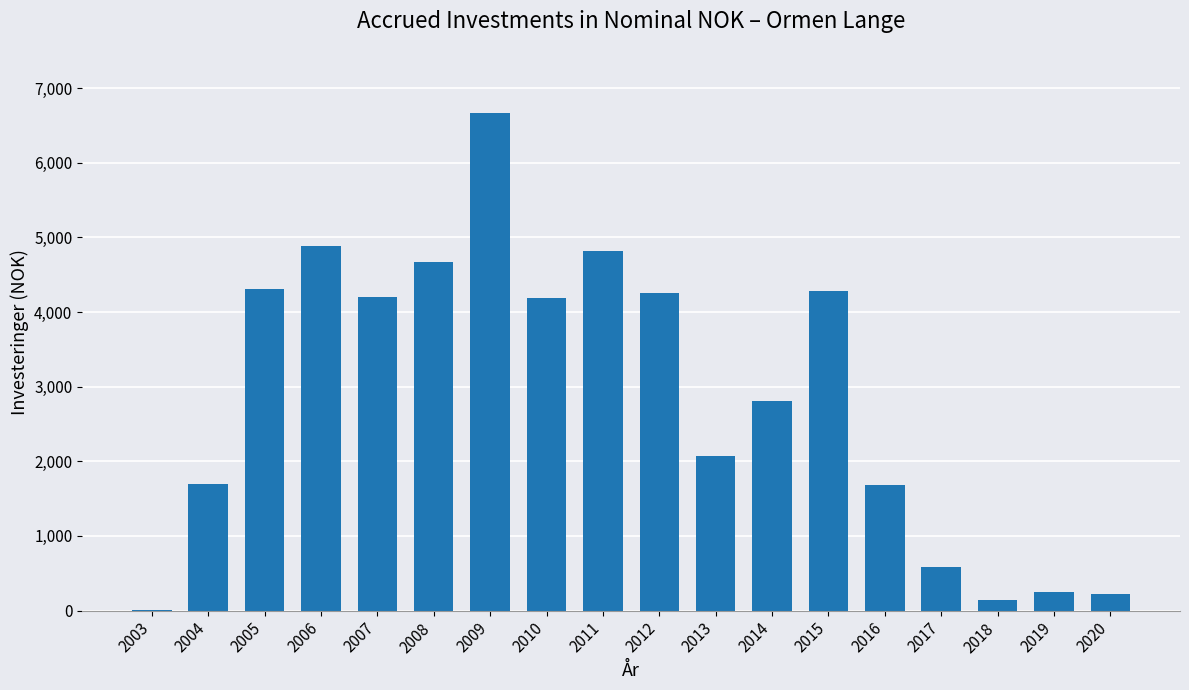

What is the change in value from 2006 to 2019?

-4630